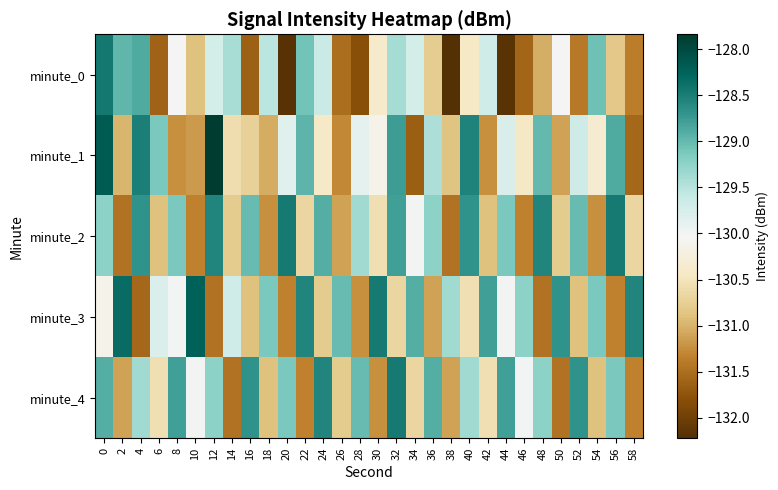

Between 2 and 20, which is larger?

2